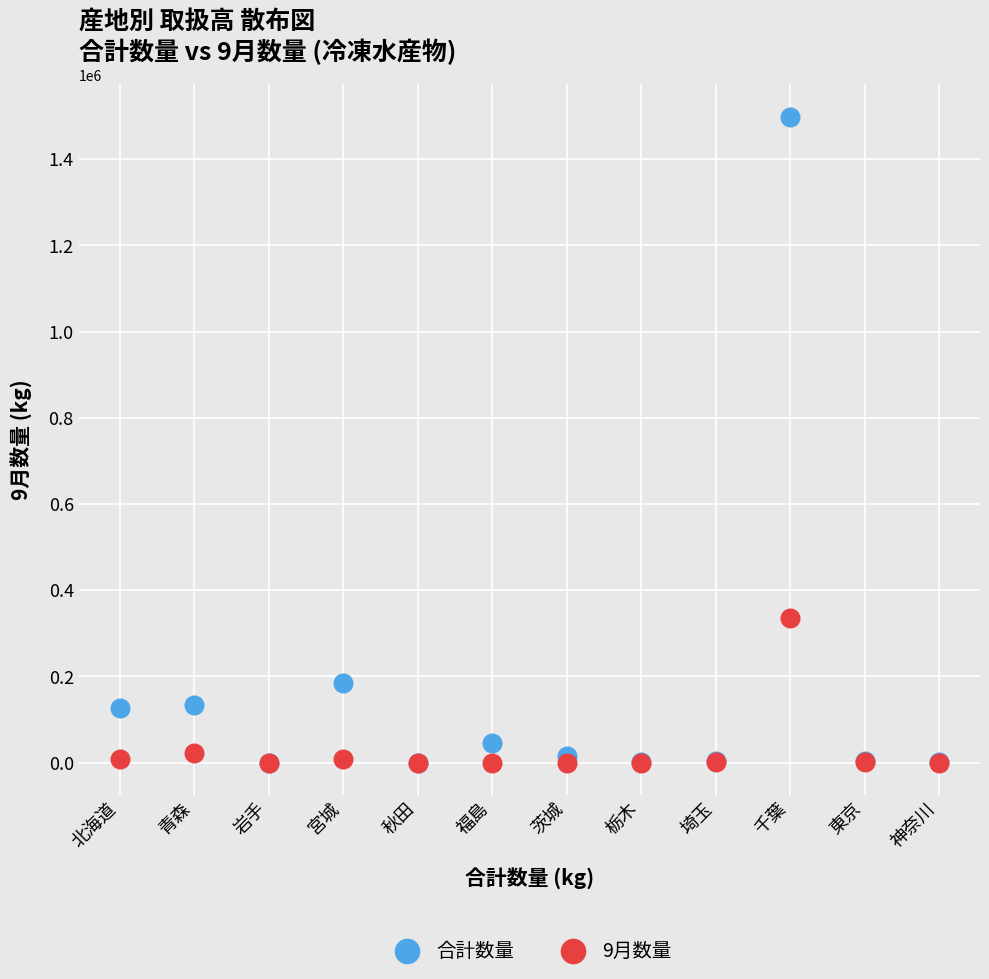

Which series contains the highest Y value?

合計数量